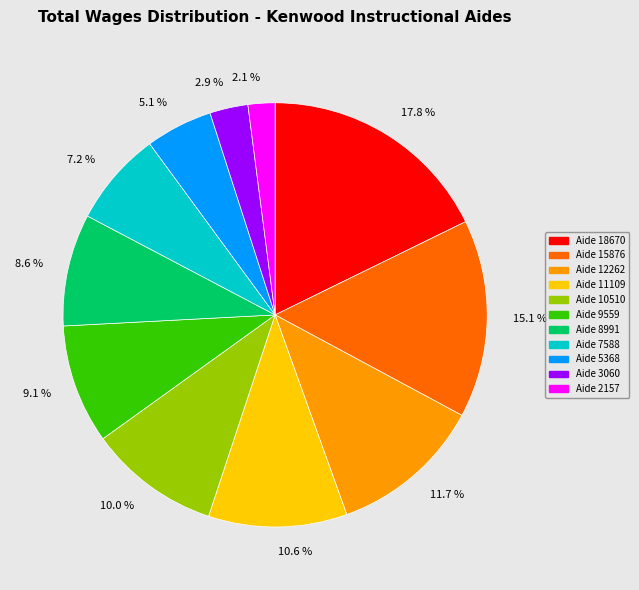

Does Aide 8991 represent more than half of the total?

No